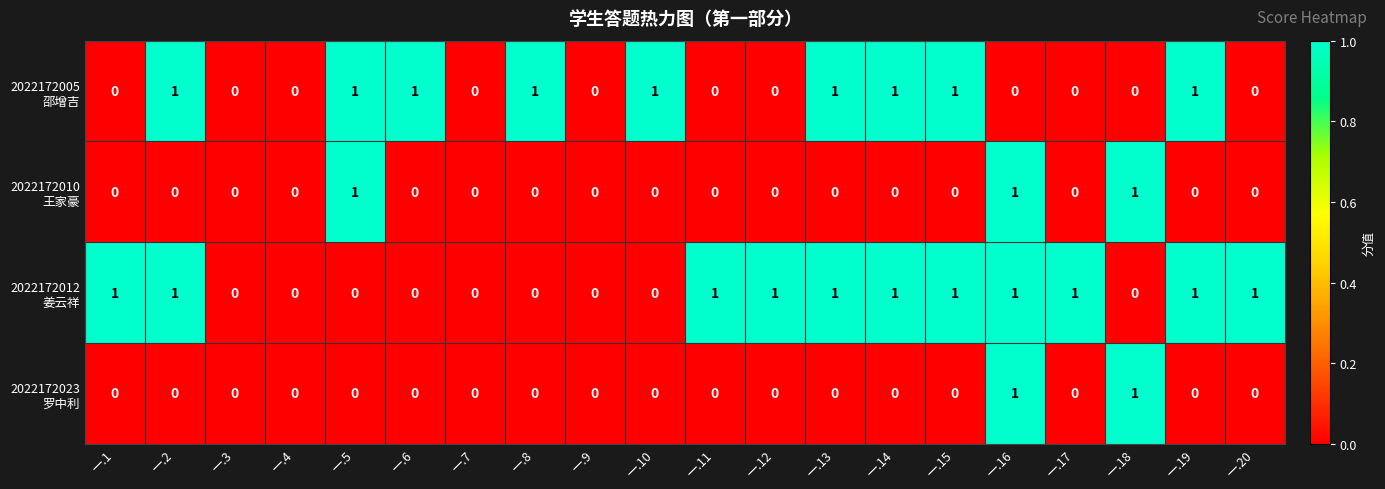

What is the difference between the highest and lowest values at 一.18?

1